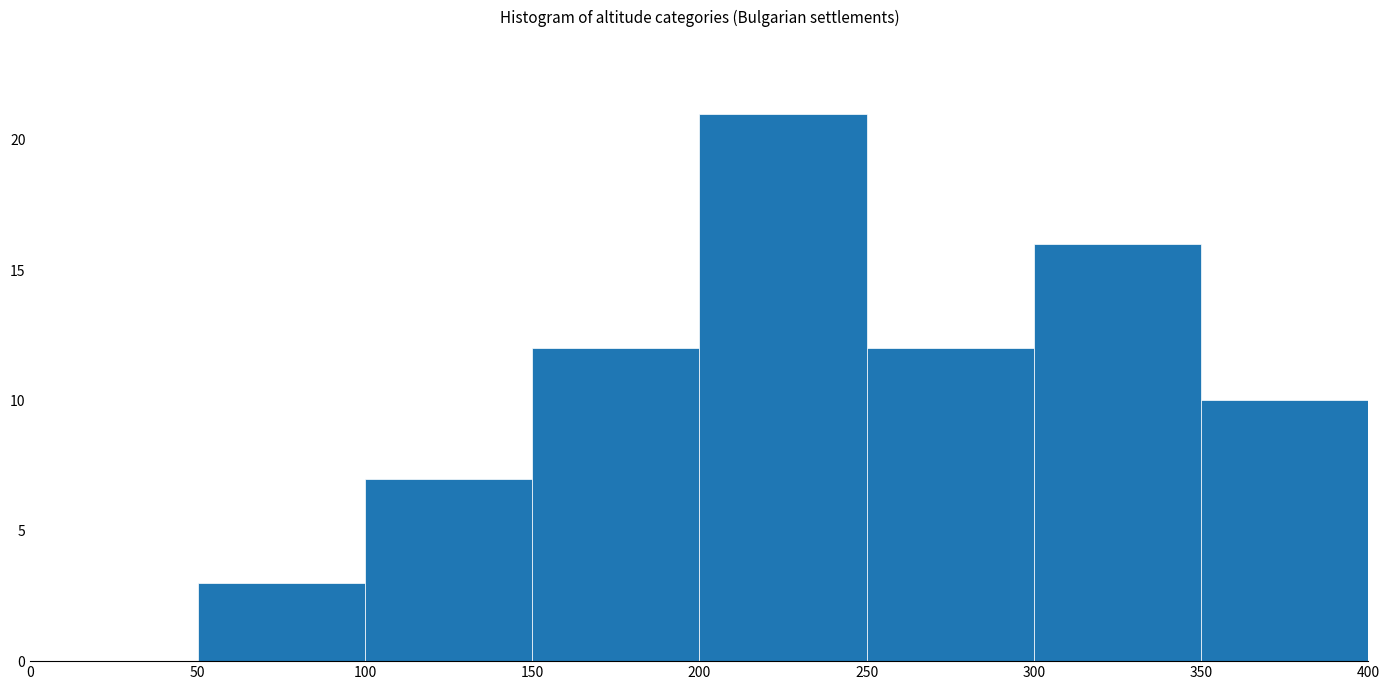

Which range on the x-axis has the tallest bar?

200 to 250